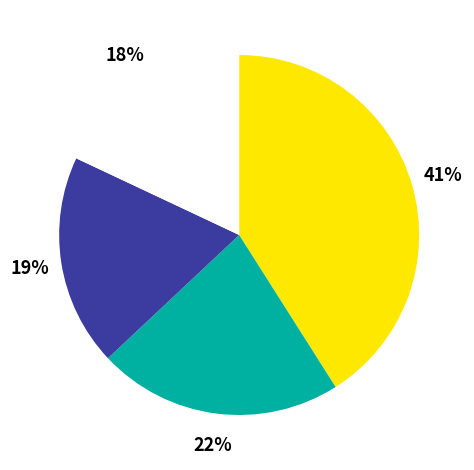

How many slices are in this pie chart?

4